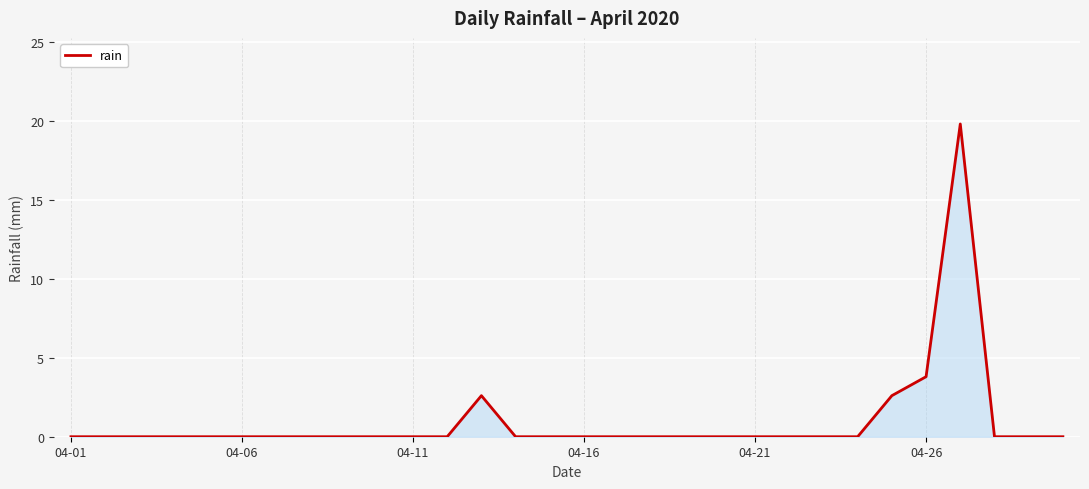

What is the difference between the maximum and minimum values?

19.8